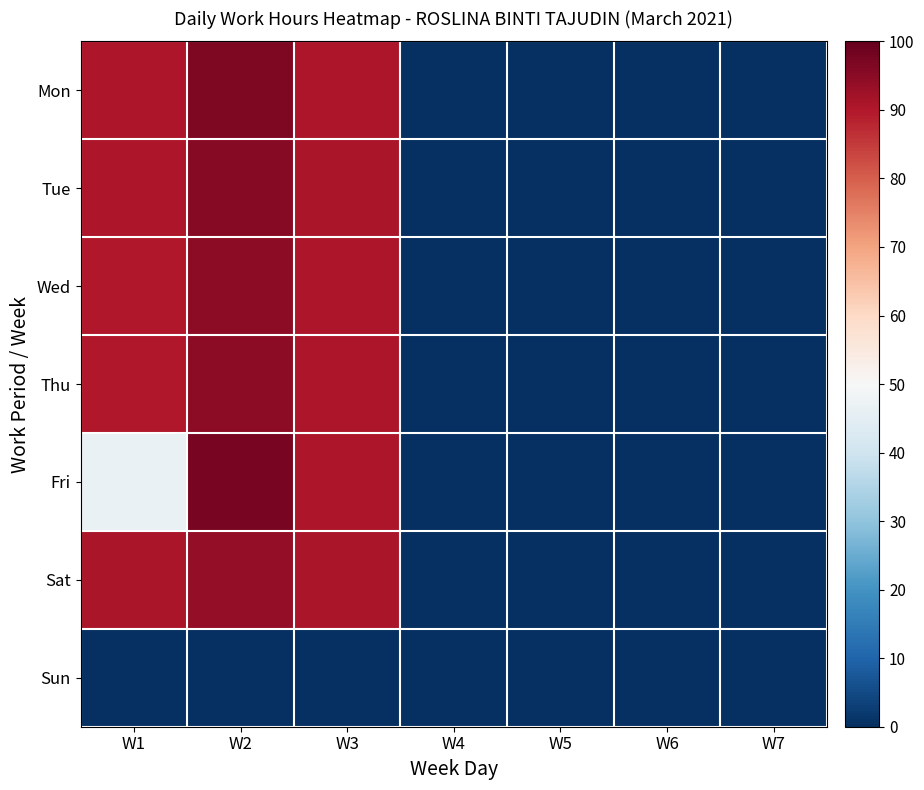

Which series changed the most between W1 and W6?

Sat